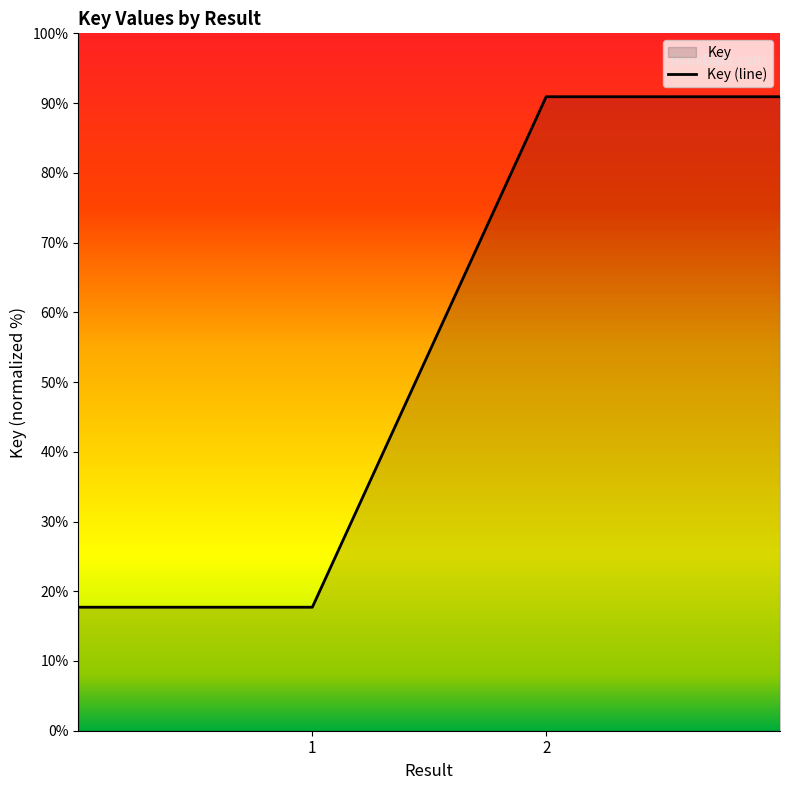

What is the difference between the second highest and second lowest values?

73.2